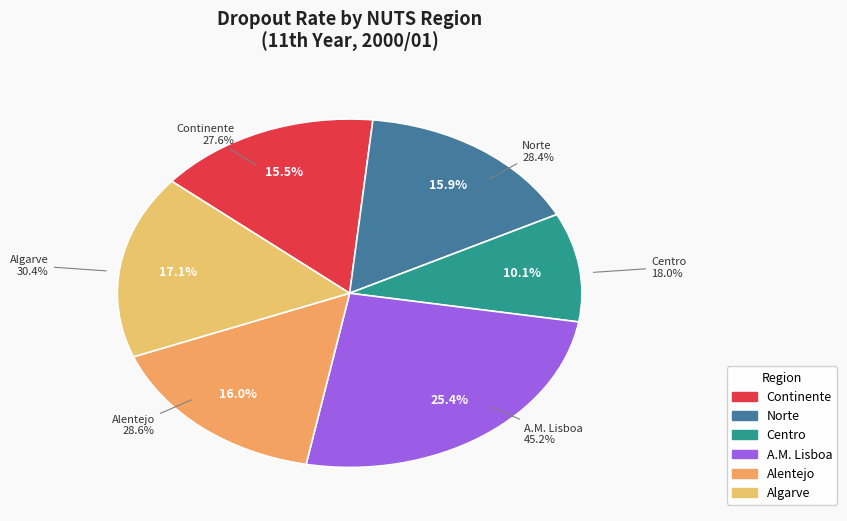

What is the change in value from Continente to Algarve?

+2.8